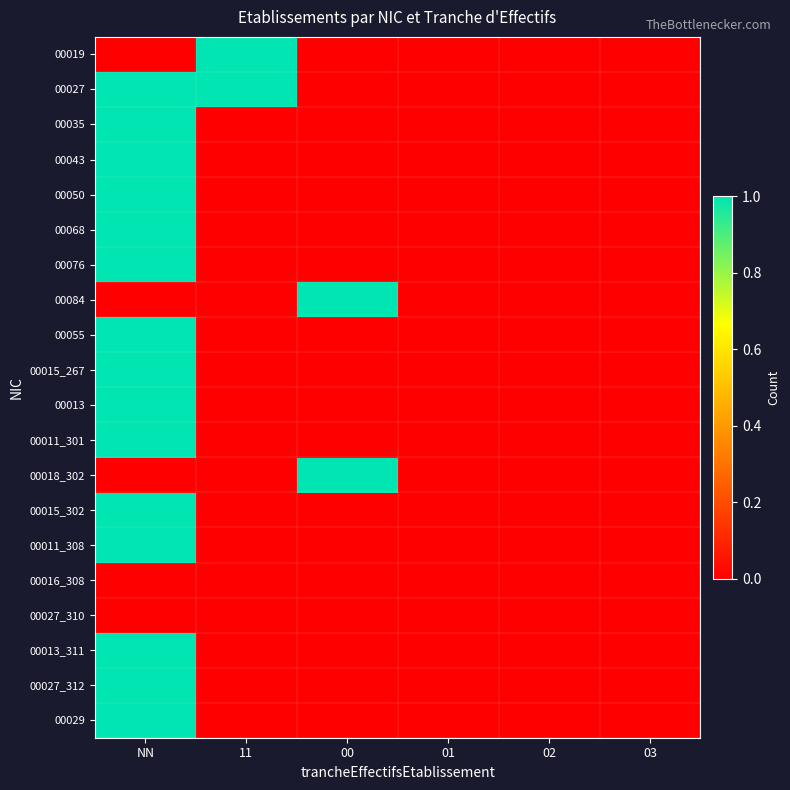

At how many categories does at least one series exceed 0?

3